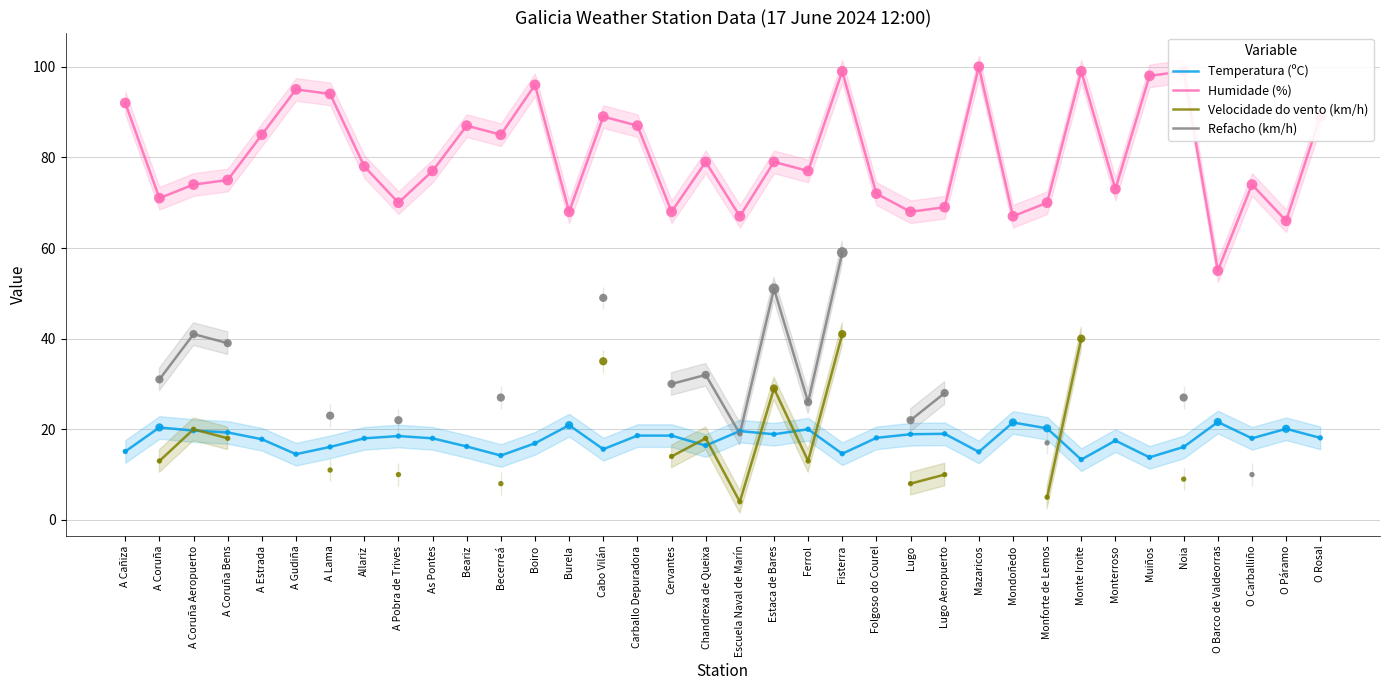

Is it true that Temperatura (ºC) equals 19.3 at A Coruña Bens?

True